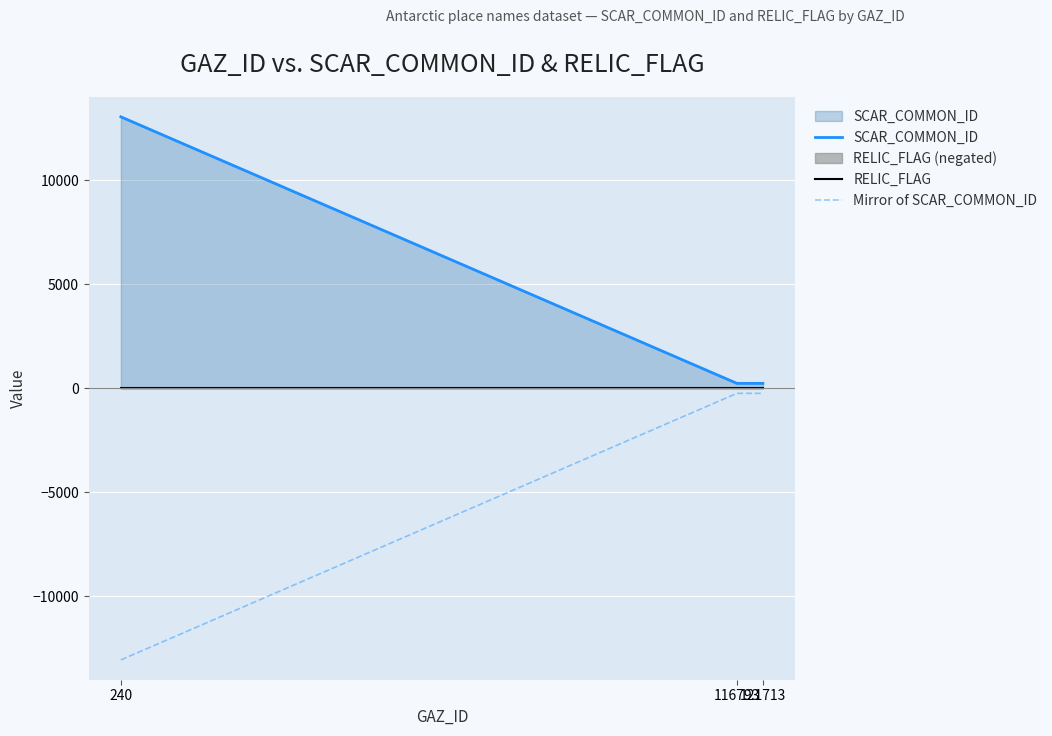

Rank the categories by SCAR_COMMON_ID value from lowest to highest.

116793, 121713, 240